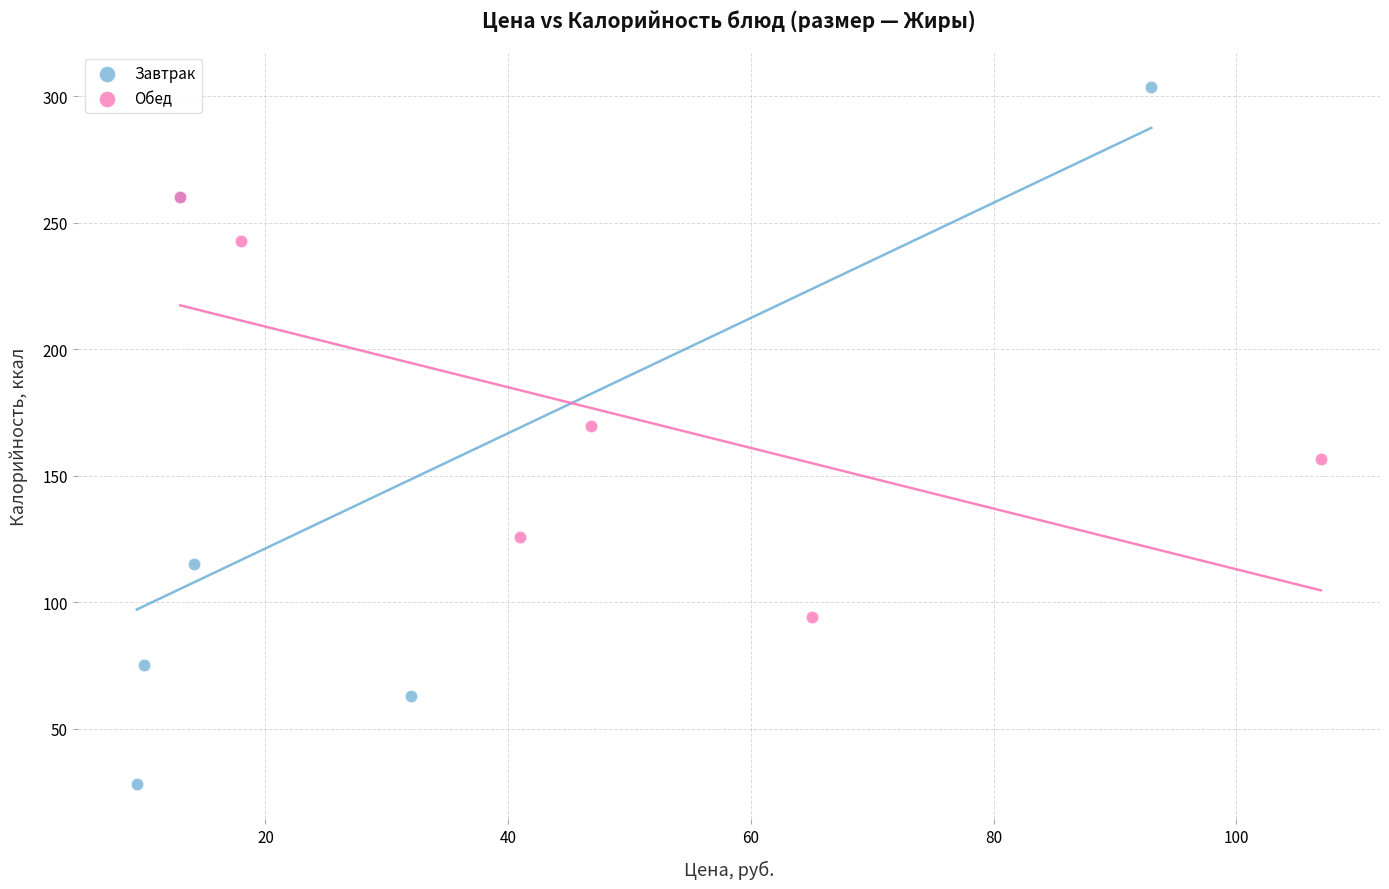

Which series contains the highest Y value?

Завтрак